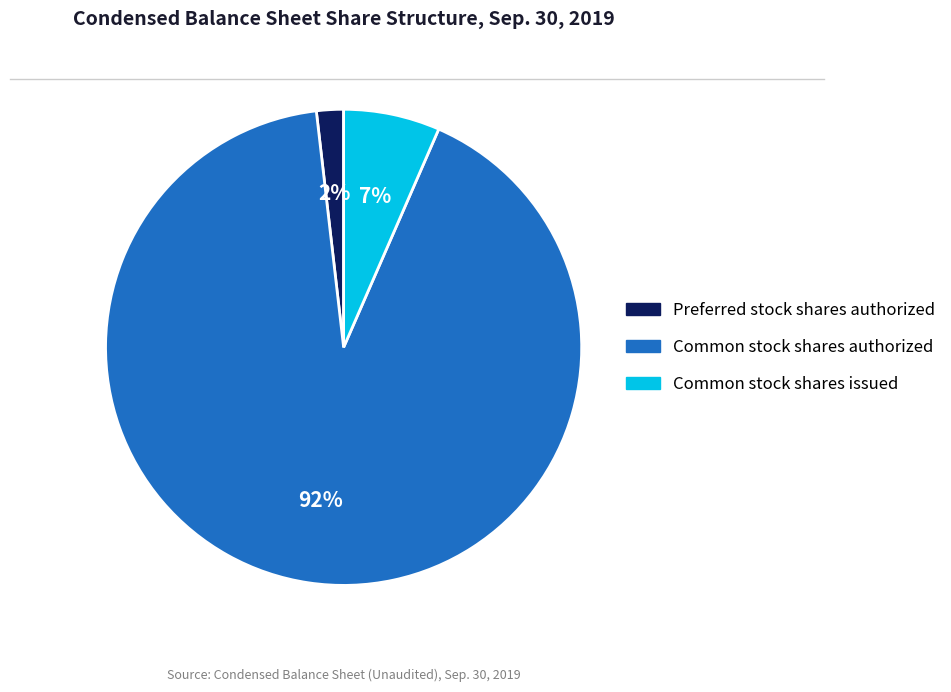

What percentage is the Common stock shares issued slice, to the nearest percent?

7%